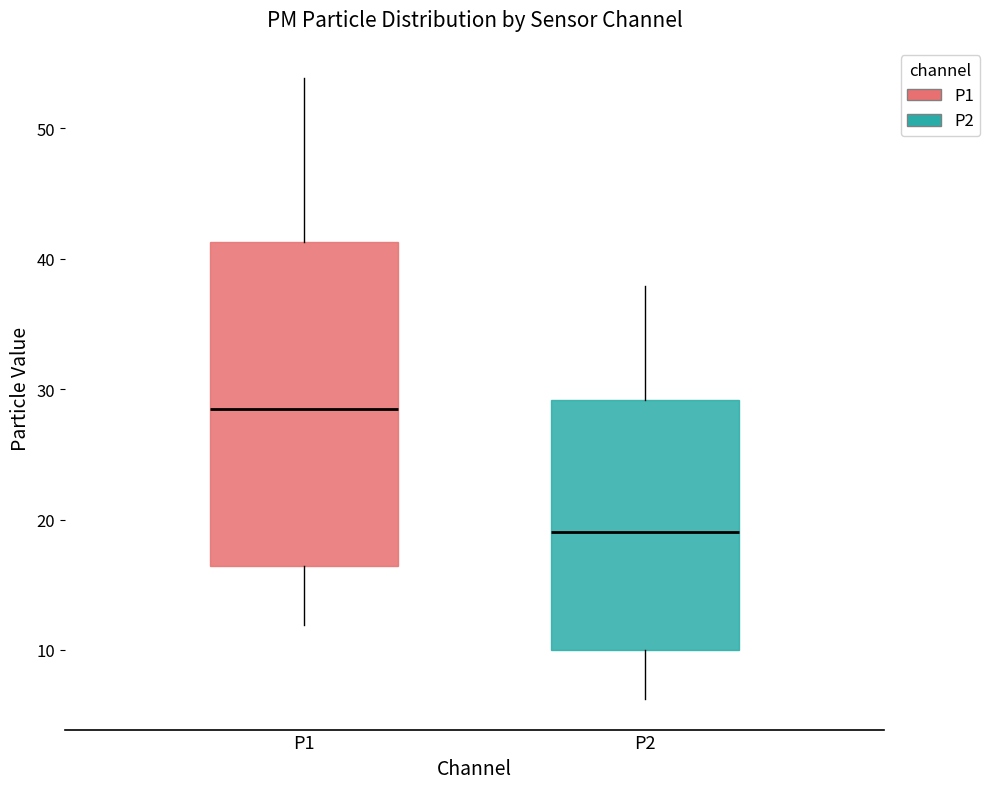

Which box's median line is the highest?

P1